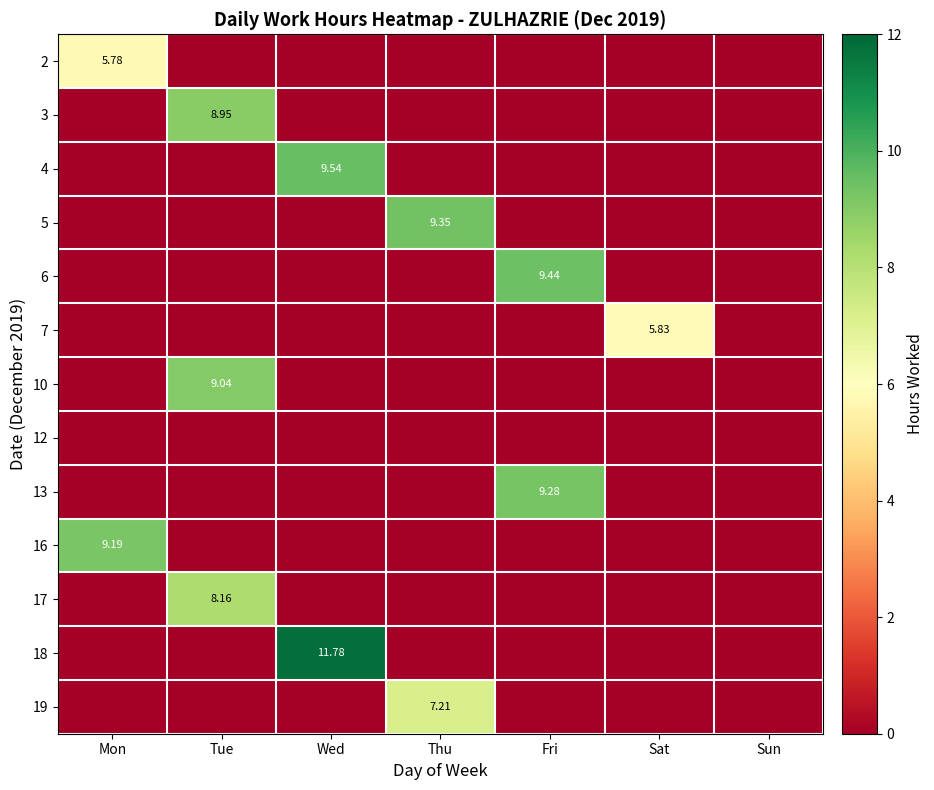

What is the total value across all series at Fri?

18.7